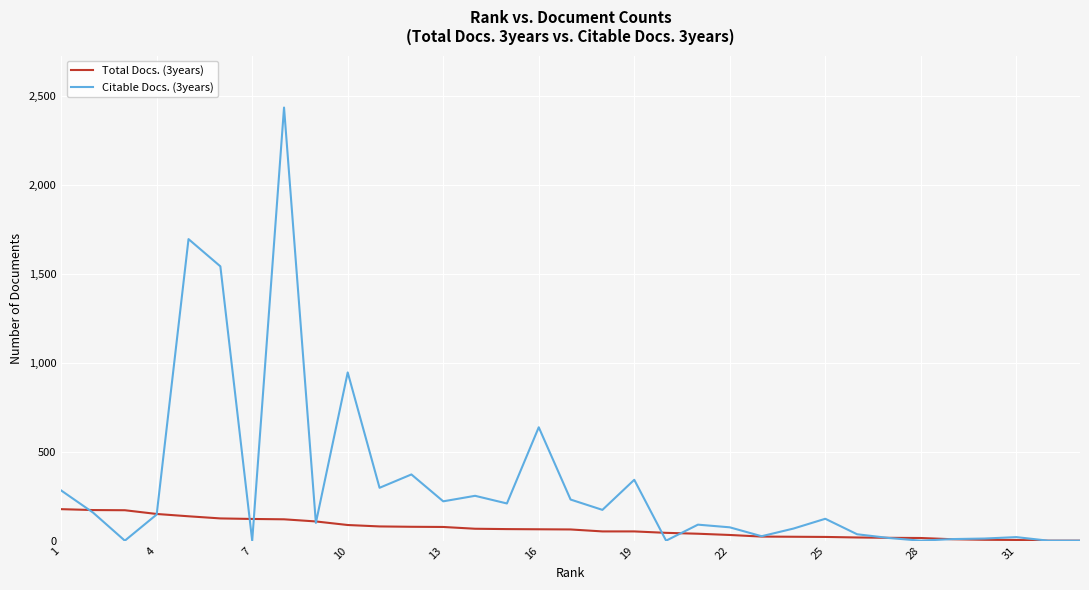

What is the greatest value displayed?

2433